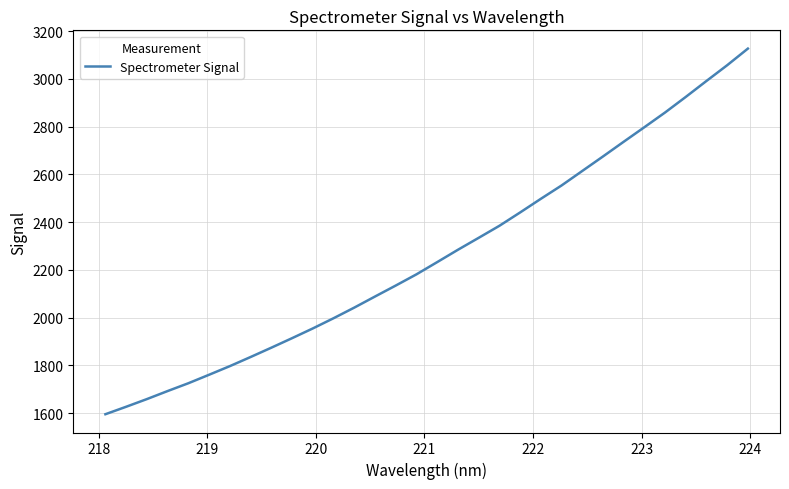

What is the difference between the maximum and minimum values?

1531.5